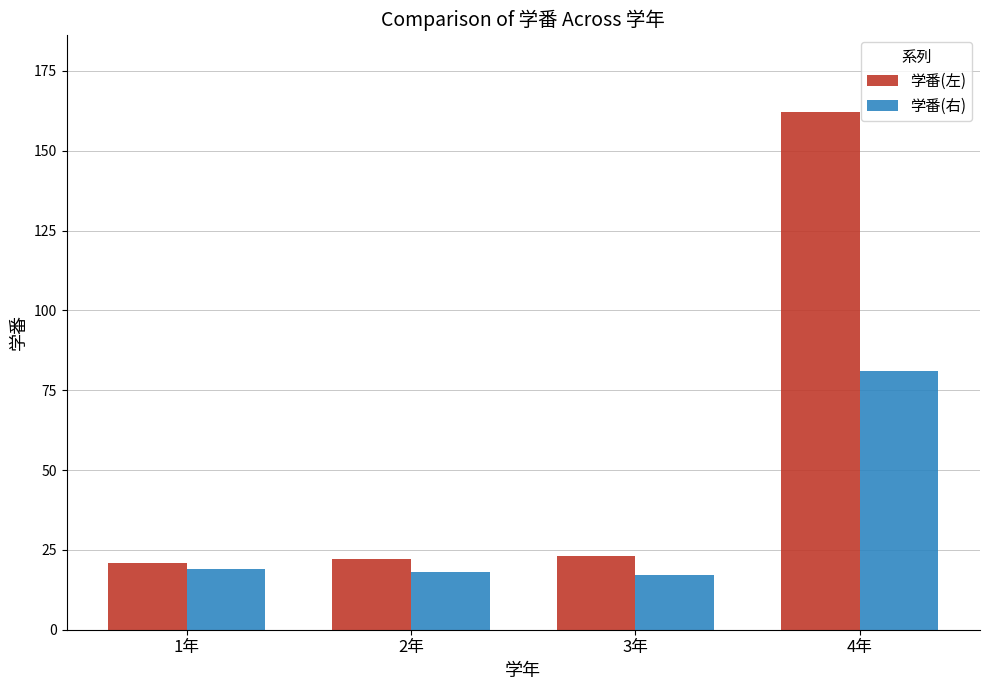

How many bars are there in each group?

2